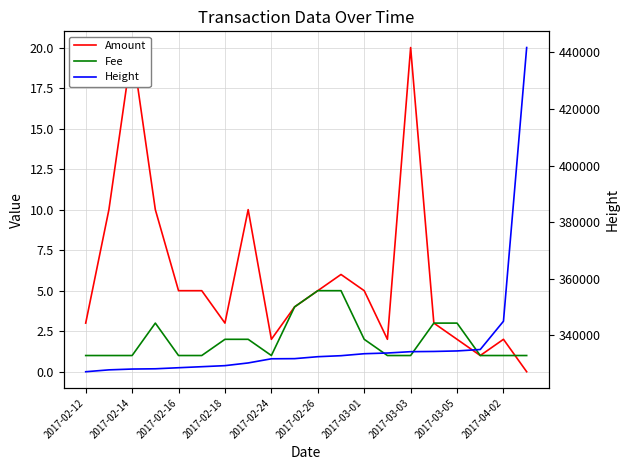

True or false: Fee and Height cross at least once.

False